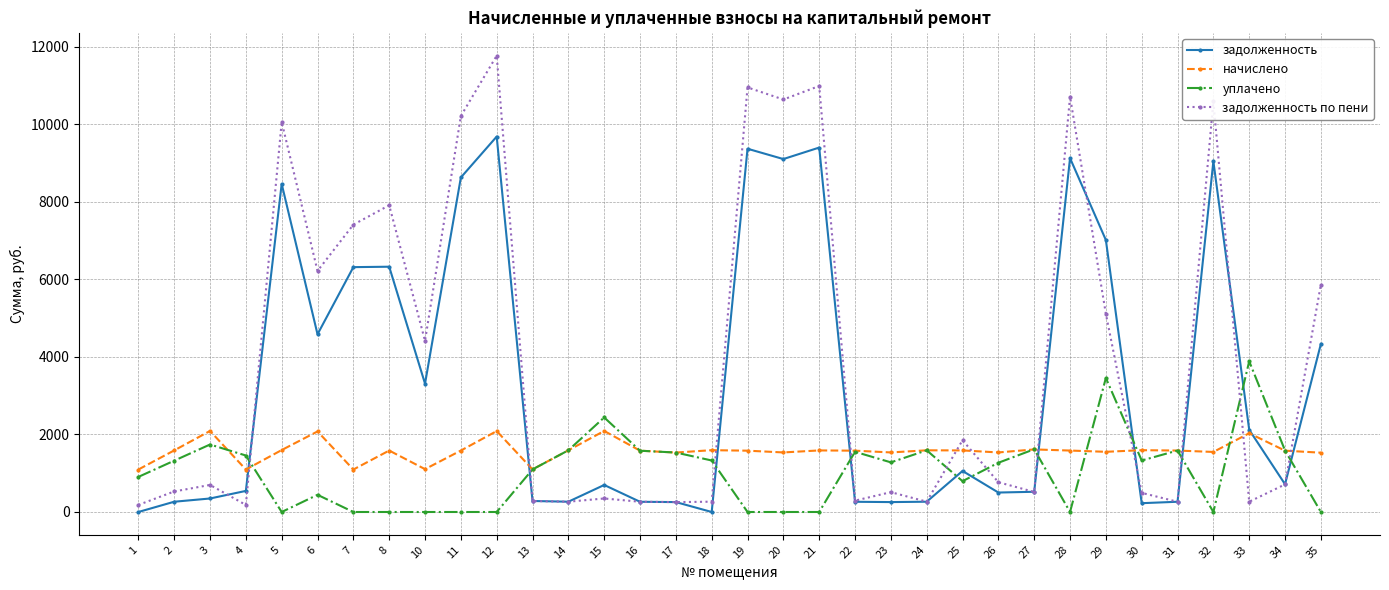

What is the difference between the highest and lowest values at 11?

10210.2